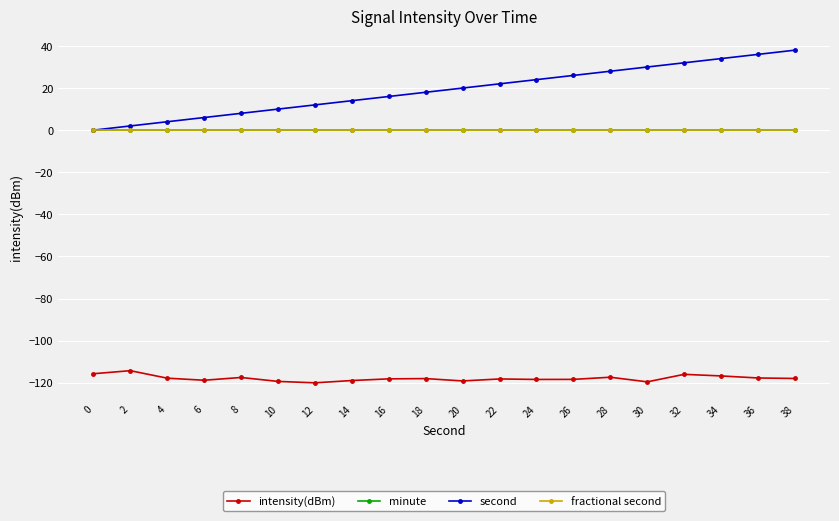

Is this an area chart (filled region under the line)?

No